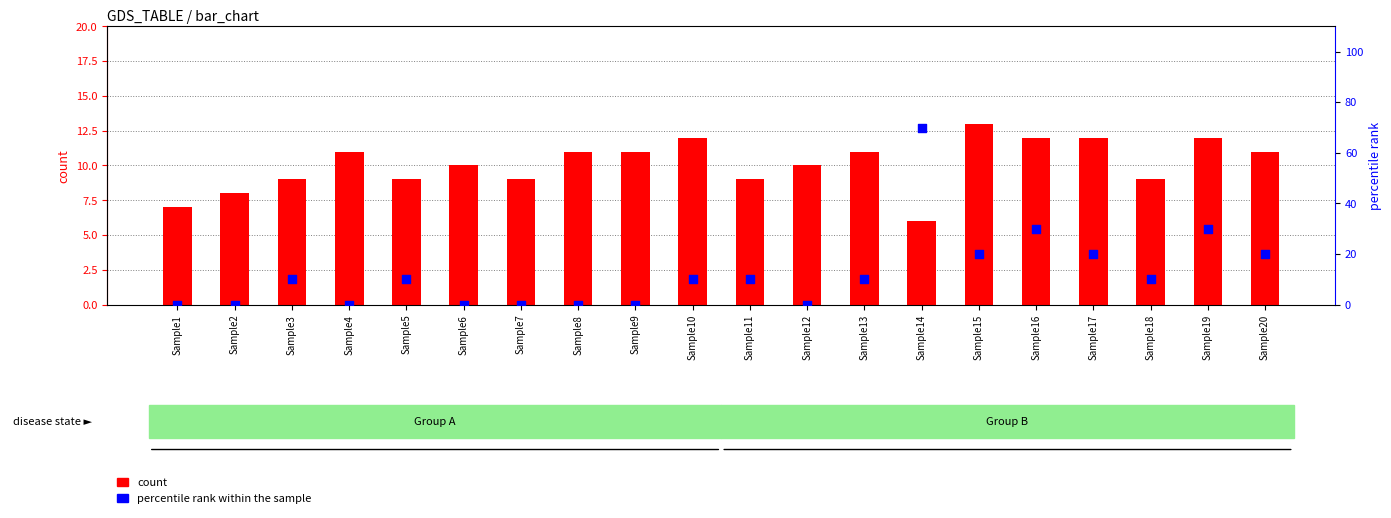

Which series contains the lowest Y value?

percentile rank within the sample